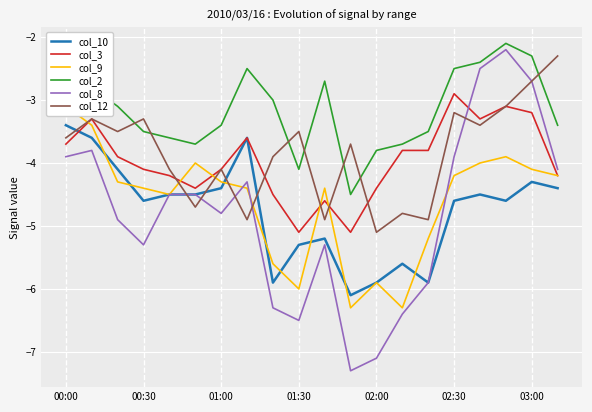

Is it true that col_8 equals -4.8 at 01:00?

True